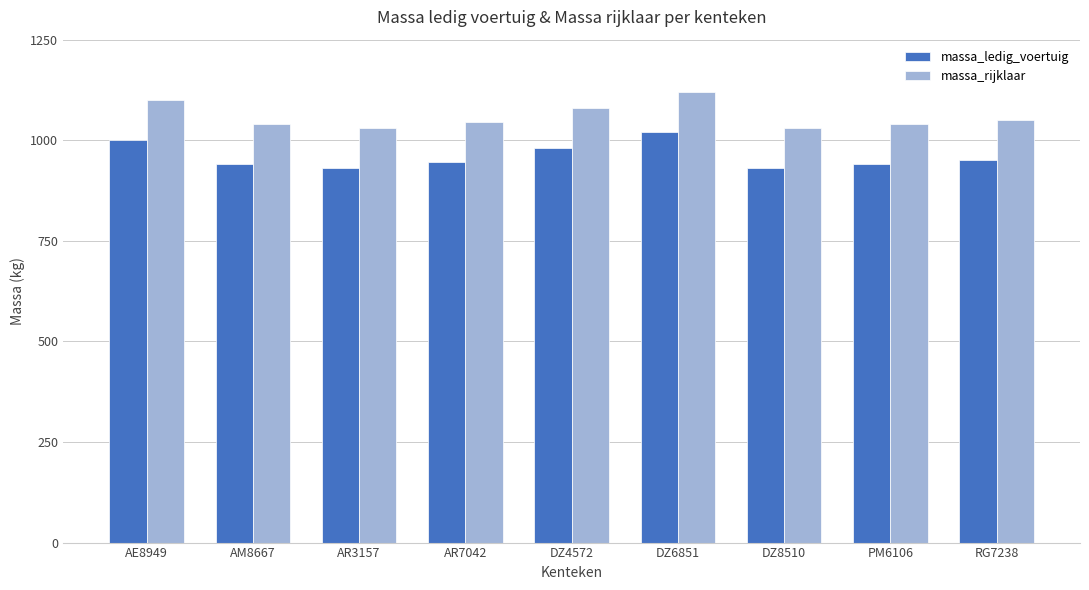

How many distinct data groups are displayed?

2